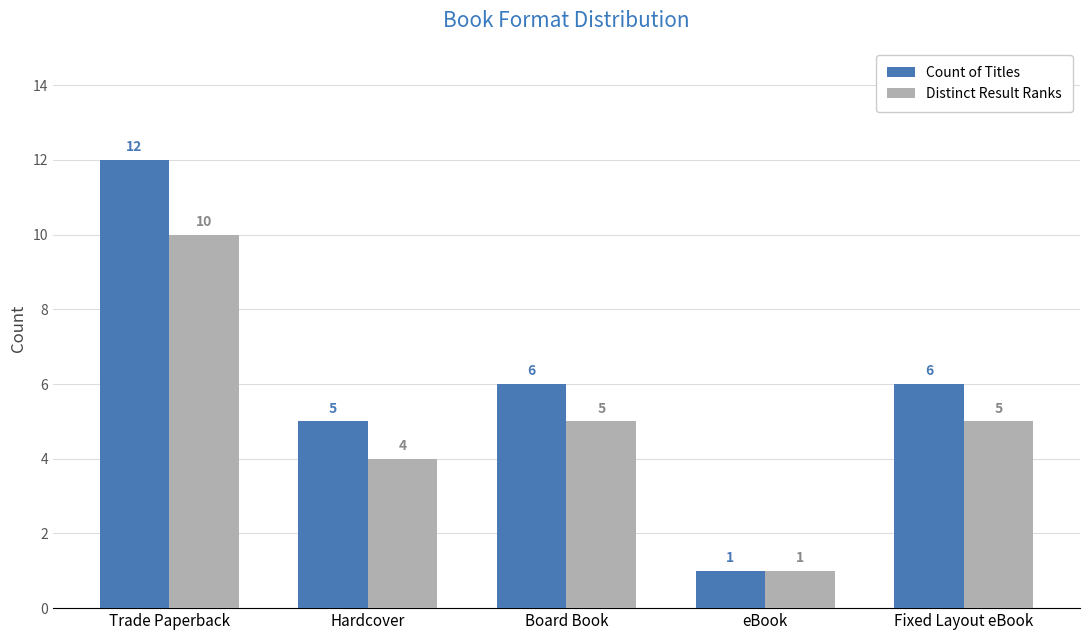

Reading left to right, what are all the values shown in this chart?

Count of Titles: 12	5	6	1	6
Distinct Result Ranks: 10	4	5	1	5